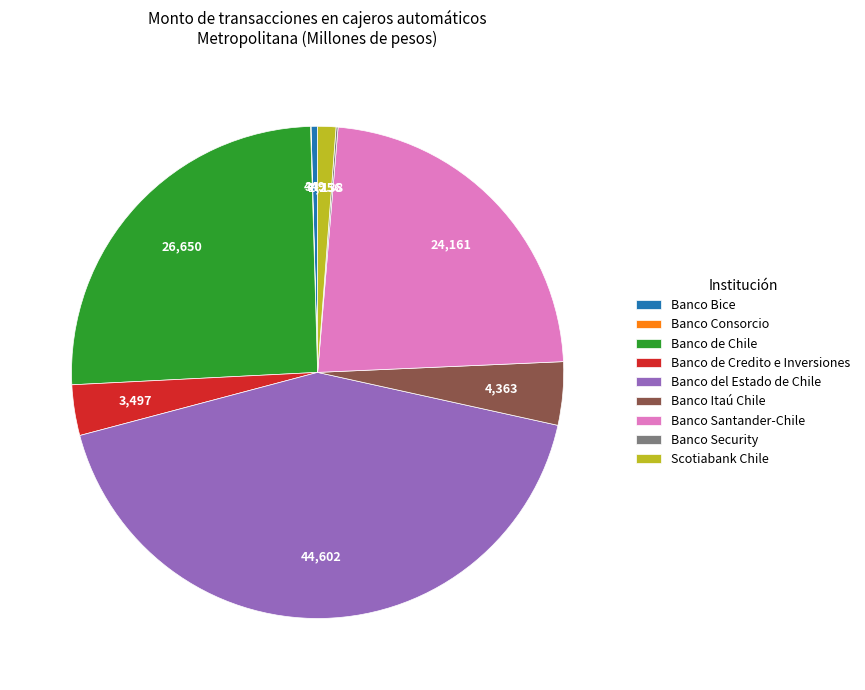

Is it true that Scotiabank Chile is 11% of the pie?

False